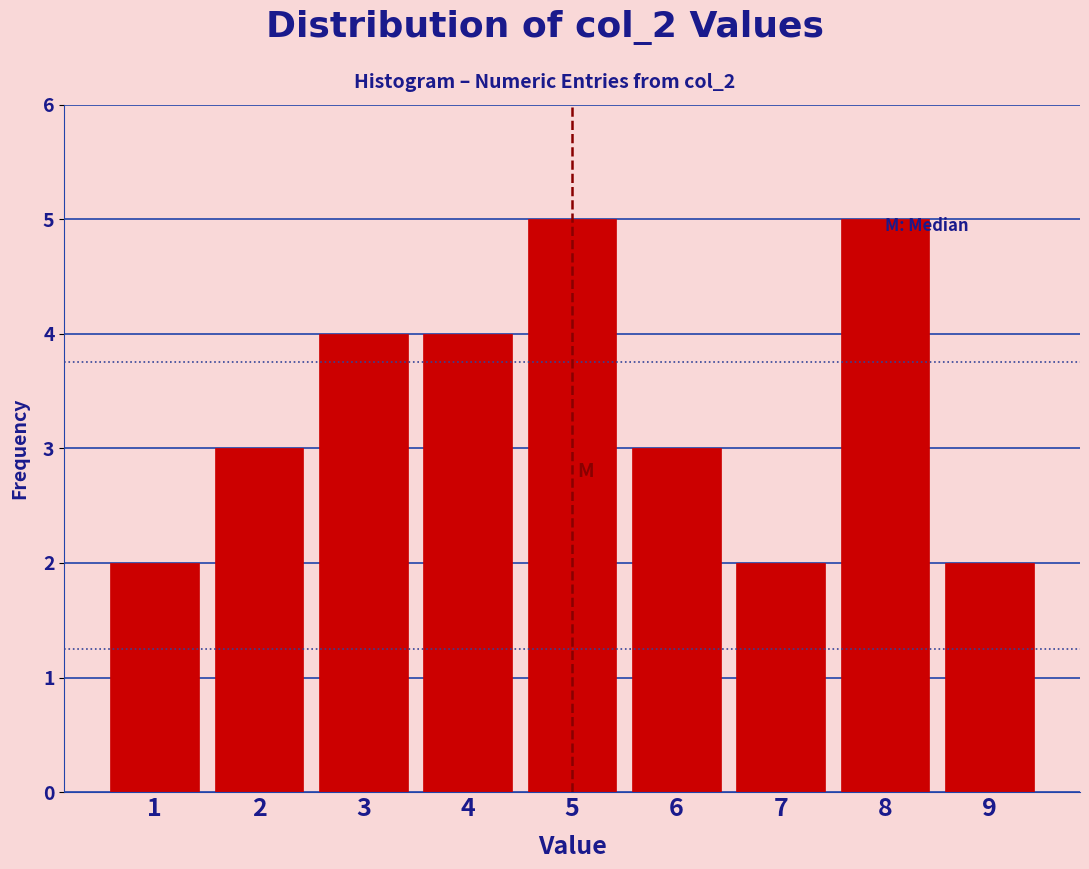

Reading left to right, transcribe this chart: for each bar, give the range it covers on the x-axis and its height. The values are not printed on the chart, so give them approximately, as read against the axis.

0.5 to 1.5: 2
1.5 to 2.5: 3
2.5 to 3.5: 4
3.5 to 4.5: 4
4.5 to 5.5: 5
5.5 to 6.5: 3
6.5 to 7.5: 2
7.5 to 8.5: 5
8.5 to 9.5: 2